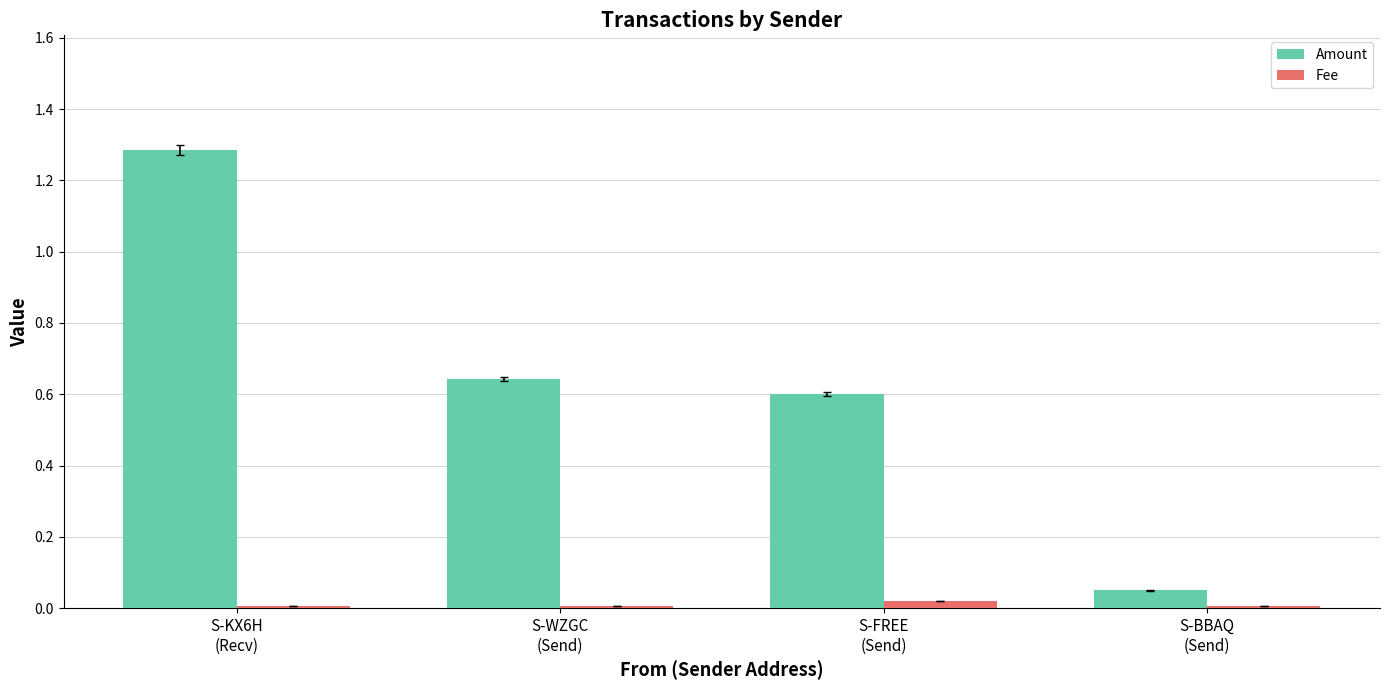

Where is Amount nearest to the value 0?

S-BBAQ
(Send)